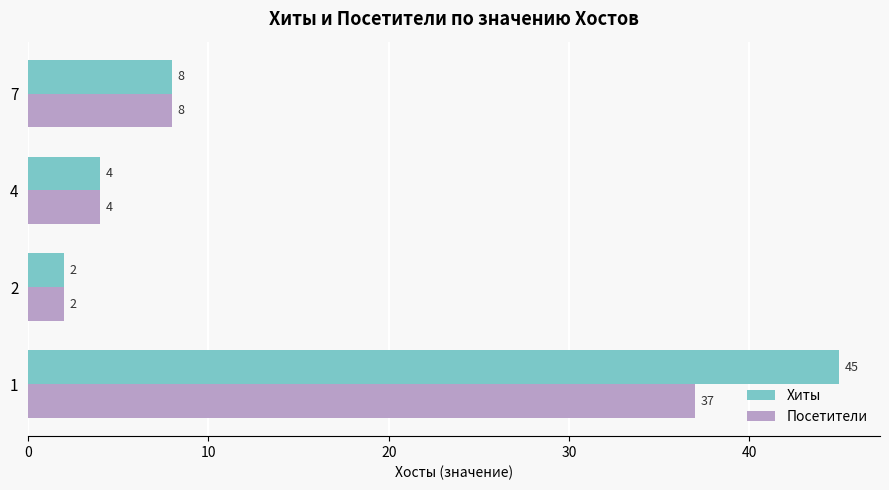

True or false: Посетители has a value of 8 at 7.

True